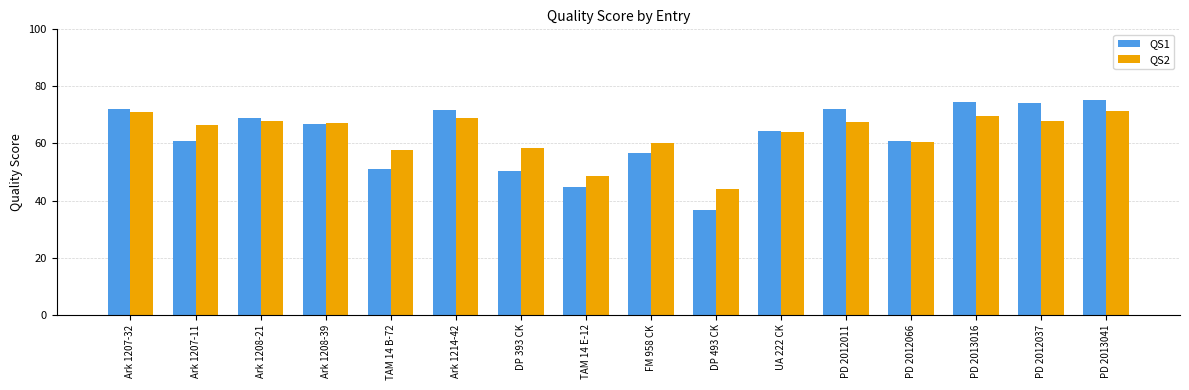

Where does the QS1 series first go above 66?

Ark 1207-32